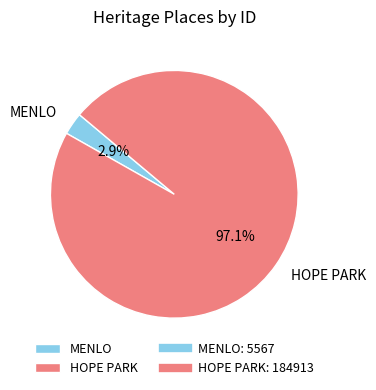

Is it true that MENLO is 3% of the pie?

True